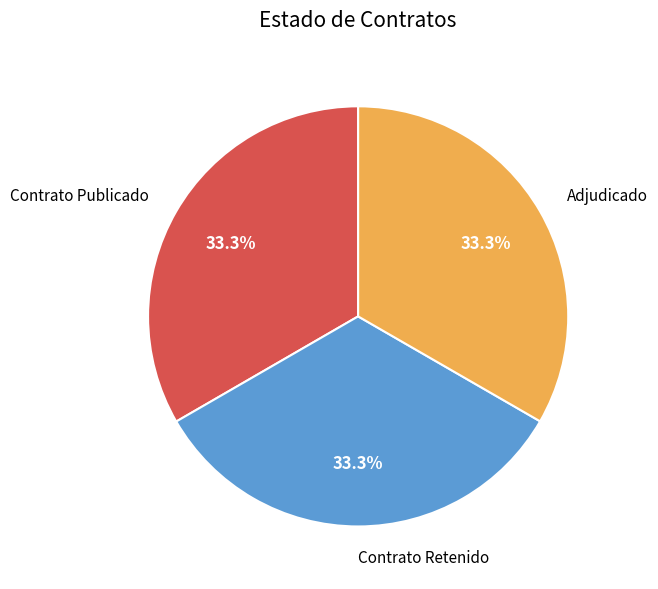

Is there a majority slice in this chart?

No